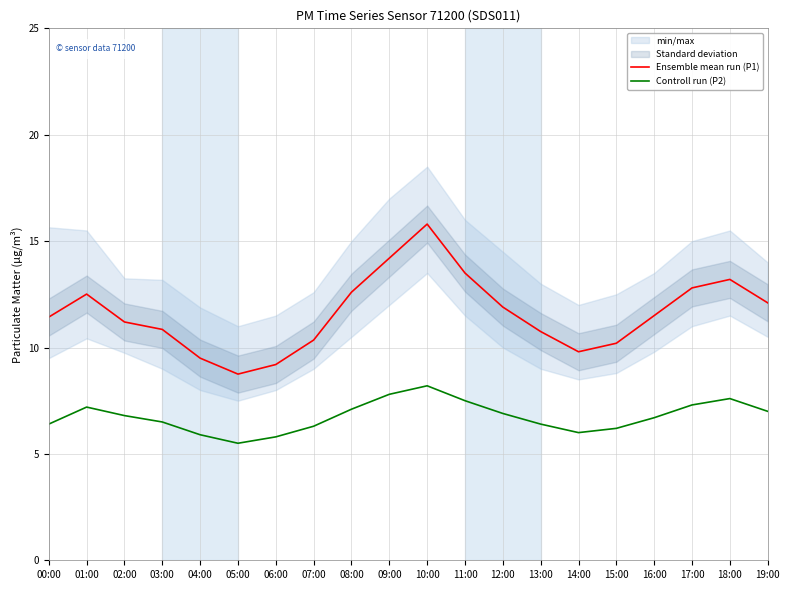

What is the label of the 17th point from the right?

03:00